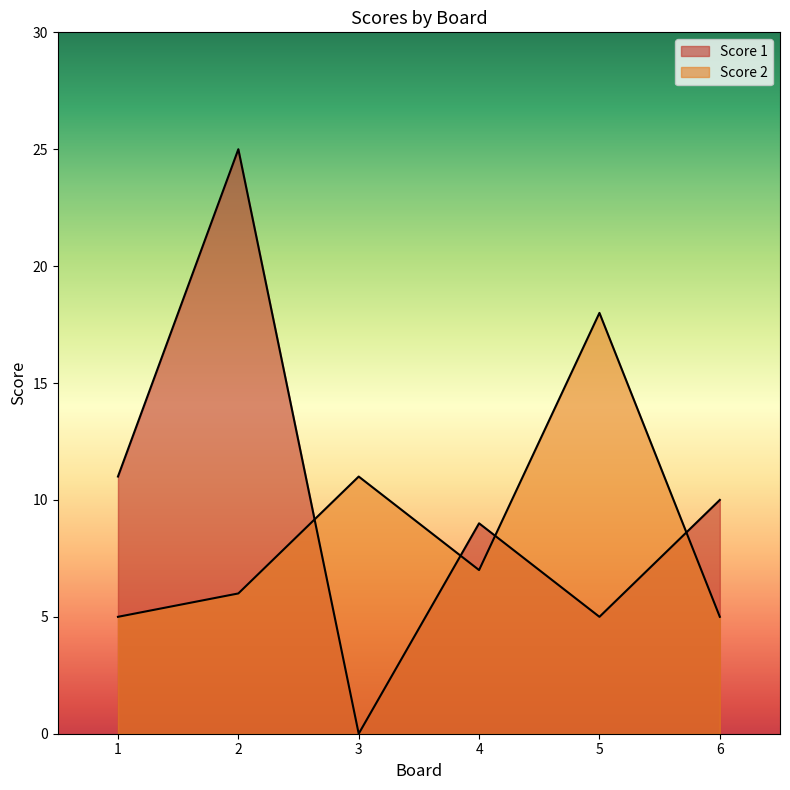

How many data points in Score 1 are less than 10?

3